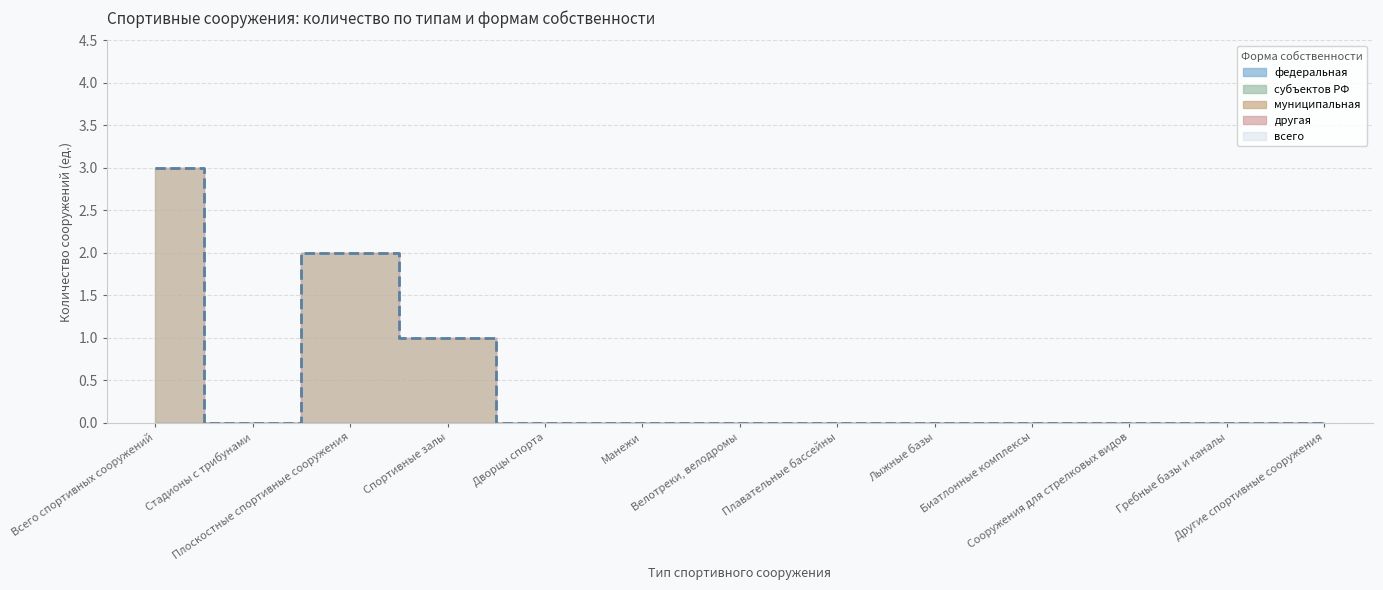

Which series changed the most between Стадионы с трибунами and Гребные базы и каналы?

всего